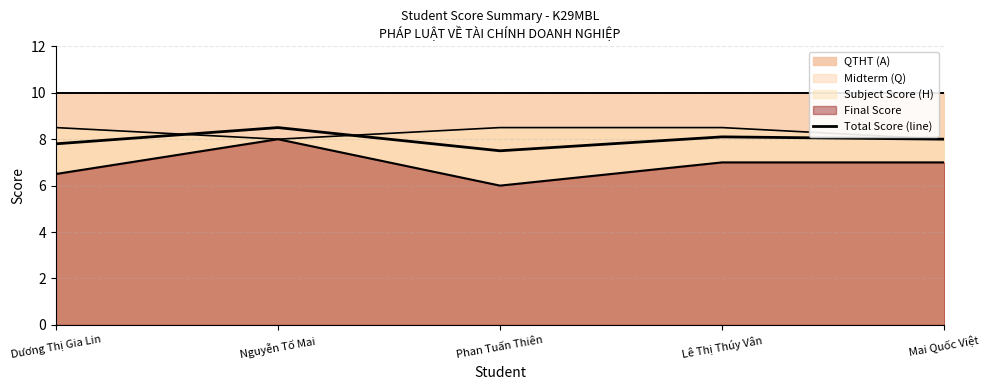

At which category does the data reach its first local valley?

Phan Tuấn Thiên